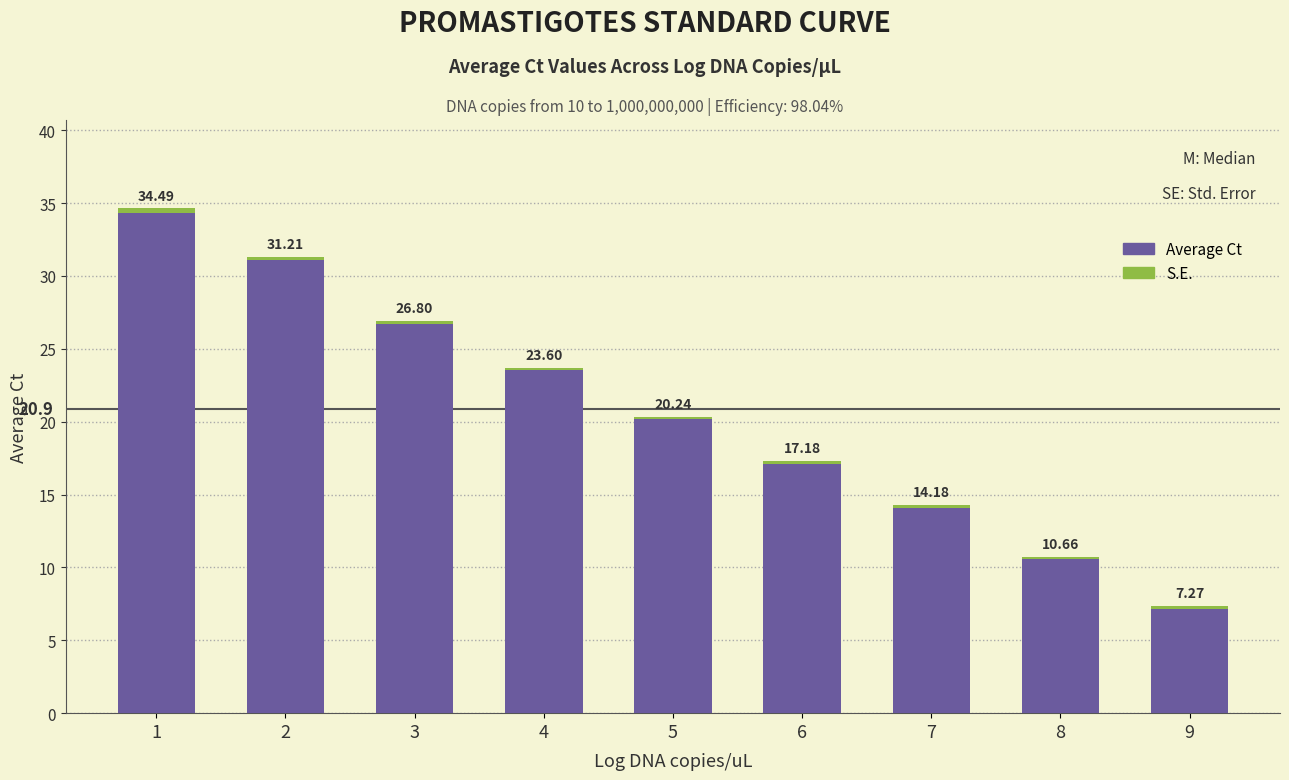

Between 9 and 6, which is larger?

6